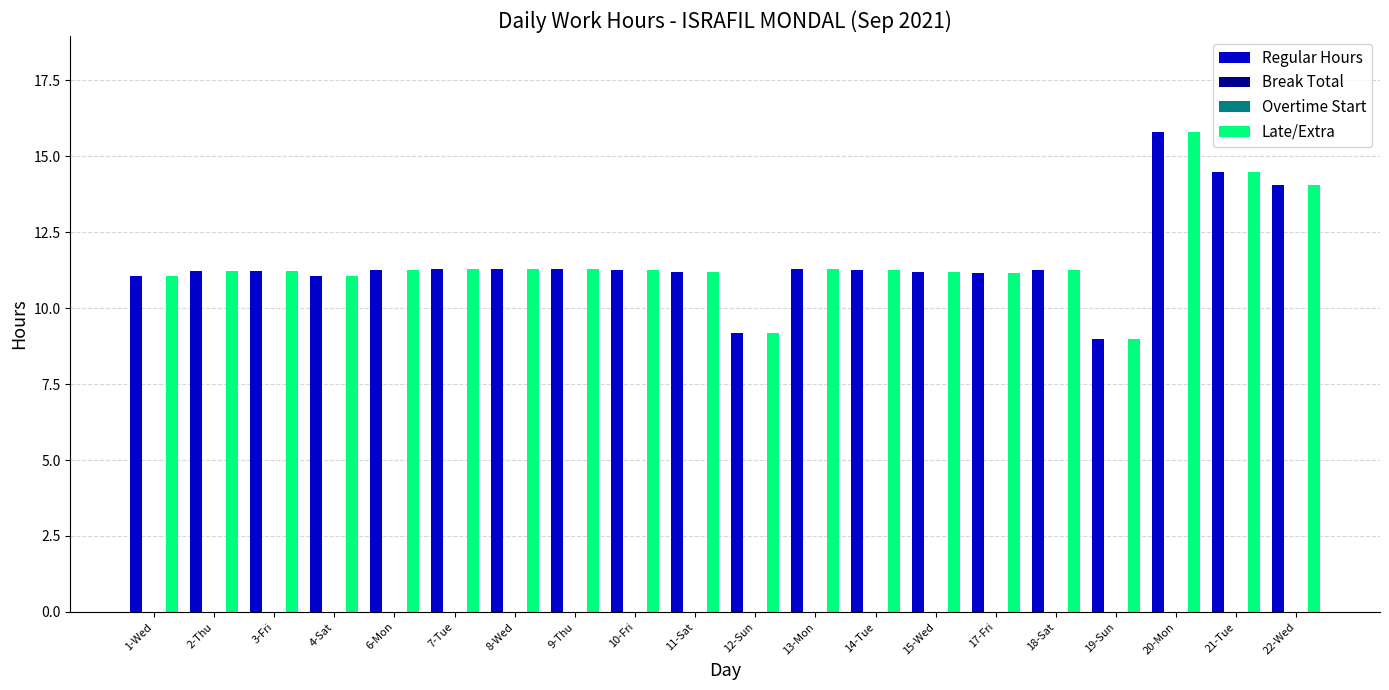

What is the total value across all series at 18-Sat?

22.5